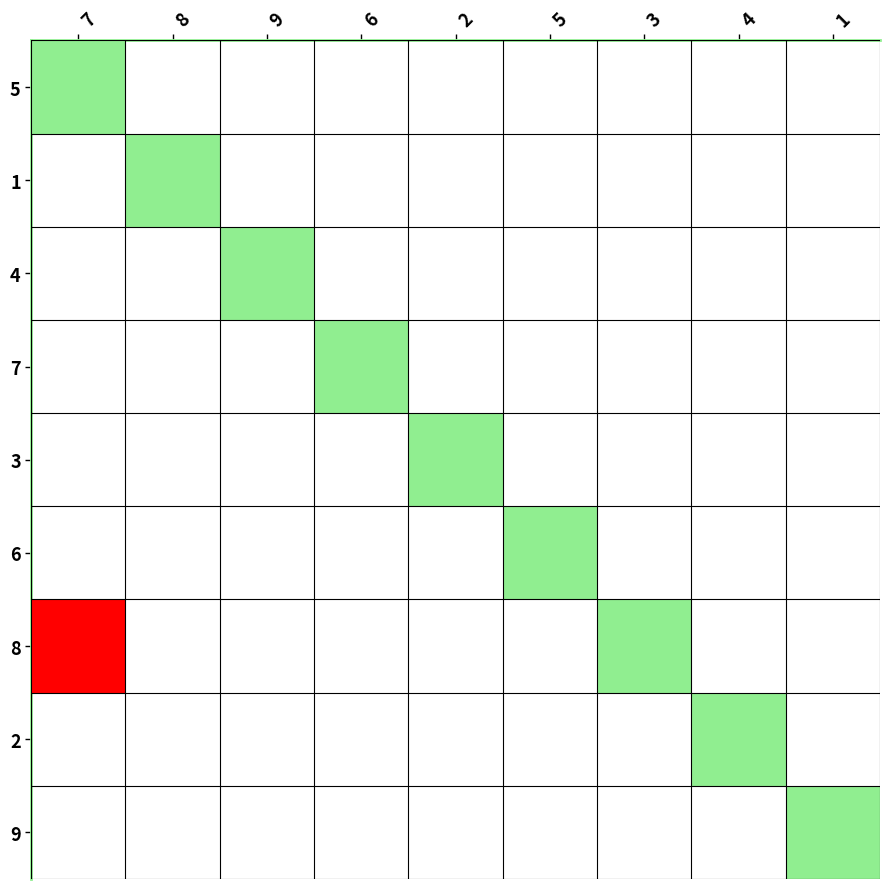

Reading left to right, list all the values displayed in this chart.

row1: 0=5	1=7	2=6	3=1	4=3	5=9	6=4	7=2	8=8
row2: 0=1	1=8	2=9	3=5	4=4	5=2	6=6	7=7	8=3
row3: 0=4	1=2	2=3	3=7	4=6	5=8	6=1	7=5	8=9
row4: 0=7	1=4	2=2	3=9	4=8	5=3	6=5	7=6	8=1
row5: 0=3	1=9	2=5	3=6	4=2	5=1	6=7	7=8	8=4
row6: 0=6	1=1	2=8	3=4	4=7	5=5	6=9	7=3	8=2
row7: 0=8	1=6	2=1	3=2	4=9	5=7	6=3	7=4	8=5
row8: 0=2	1=5	2=4	3=3	4=1	5=6	6=8	7=9	8=7
row9: 0=9	1=3	2=7	3=8	4=5	5=4	6=2	7=1	8=6